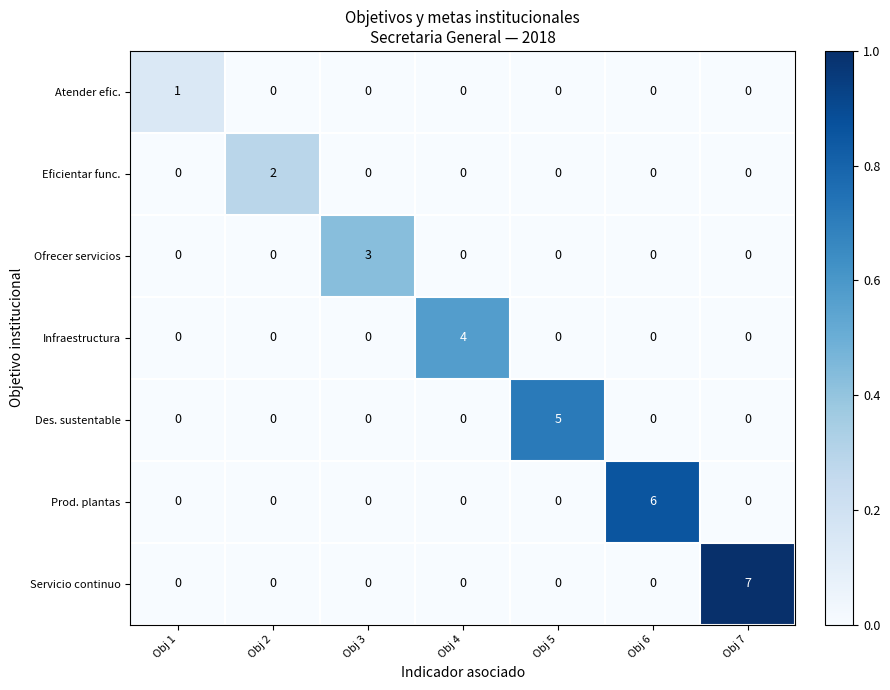

At how many categories does at least one series exceed 0?

7